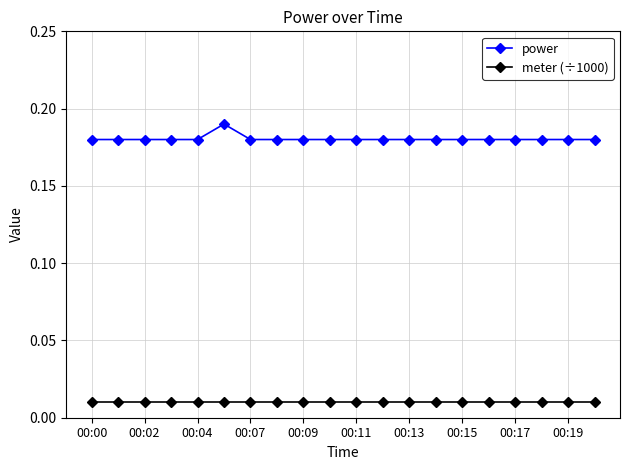

List the series in order of their peak value, highest first.

power, meter (÷1000)